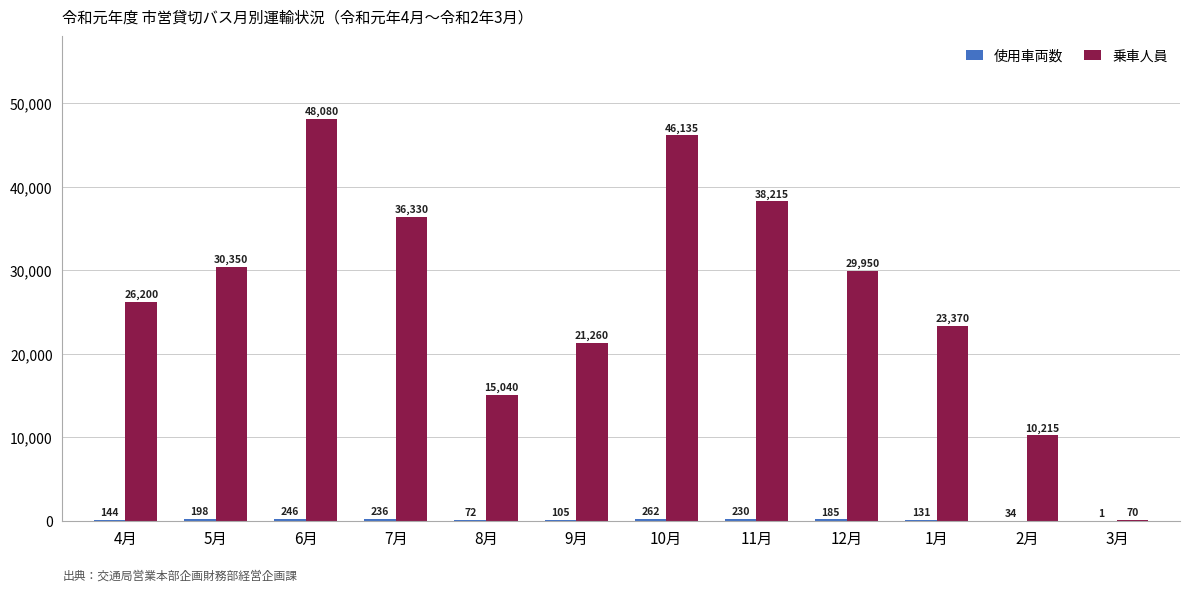

What is the highest value of the 乗車人員 series?

48080